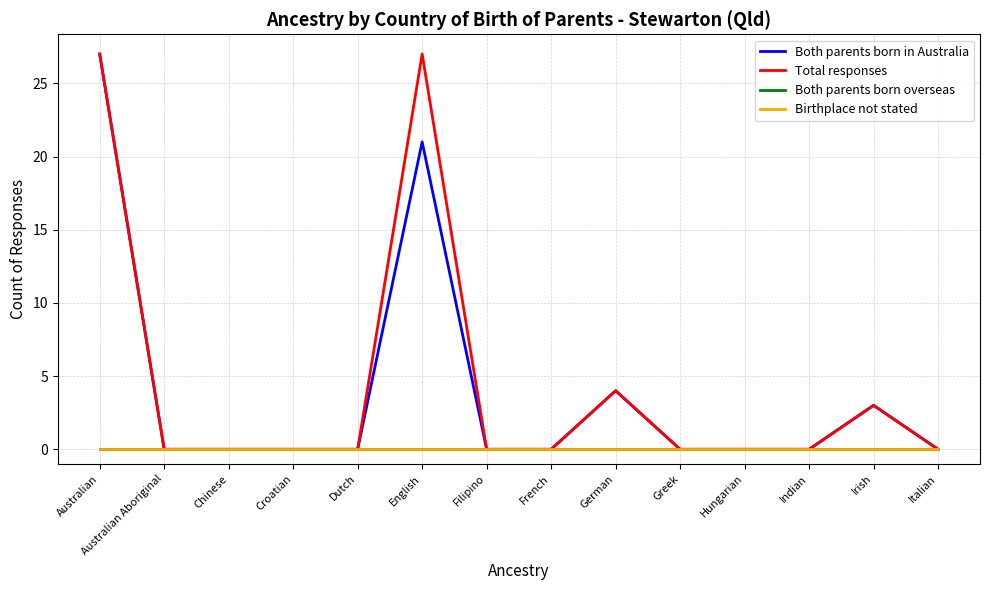

What is the maximum value for Total responses?

27